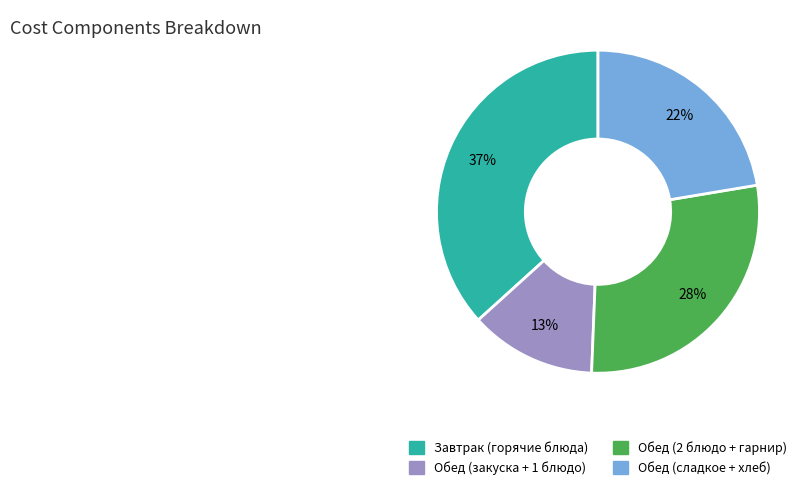

Is there any slice that represents more than half of the pie?

No